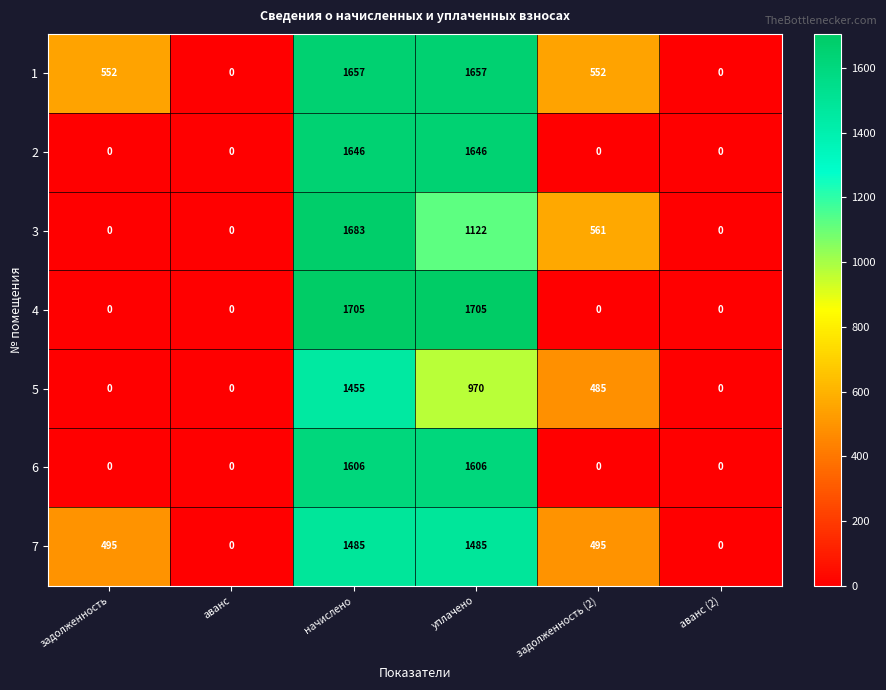

At which category is the sum across all series the highest?

начислено